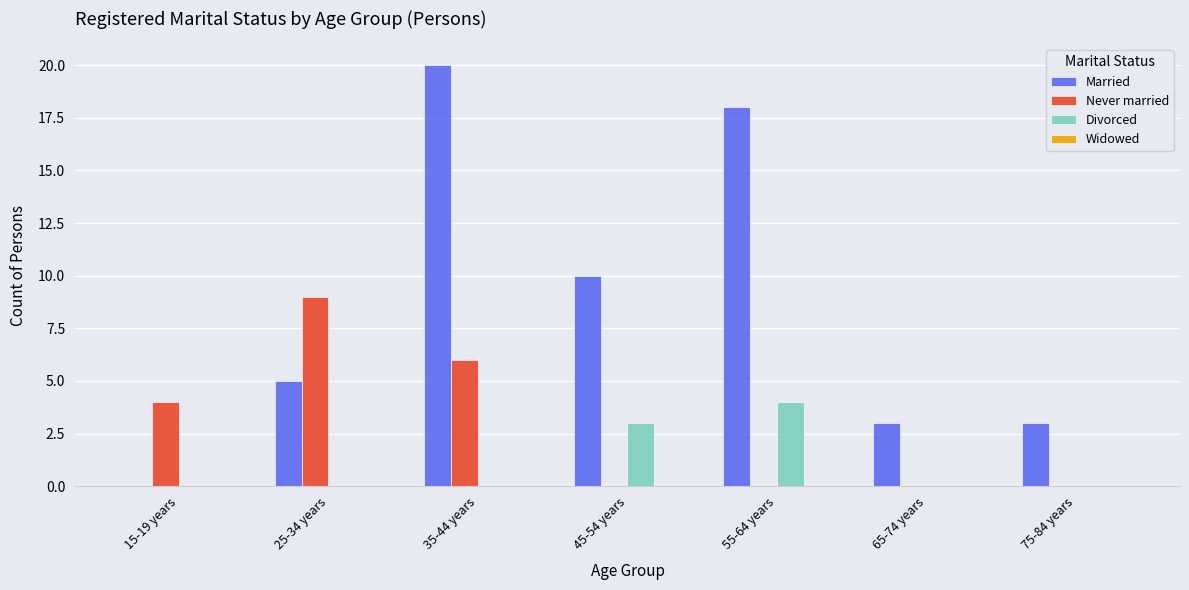

What is the sum of all Never married values?

19